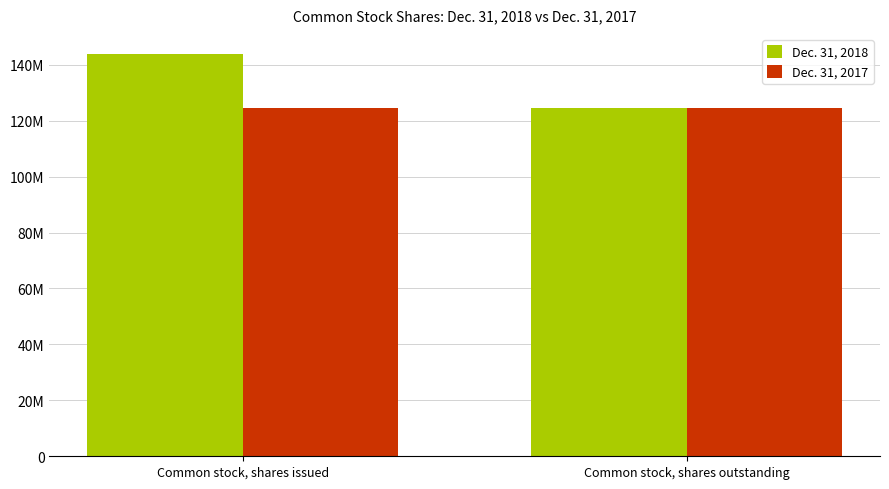

Does the chart contain stacked bars?

No